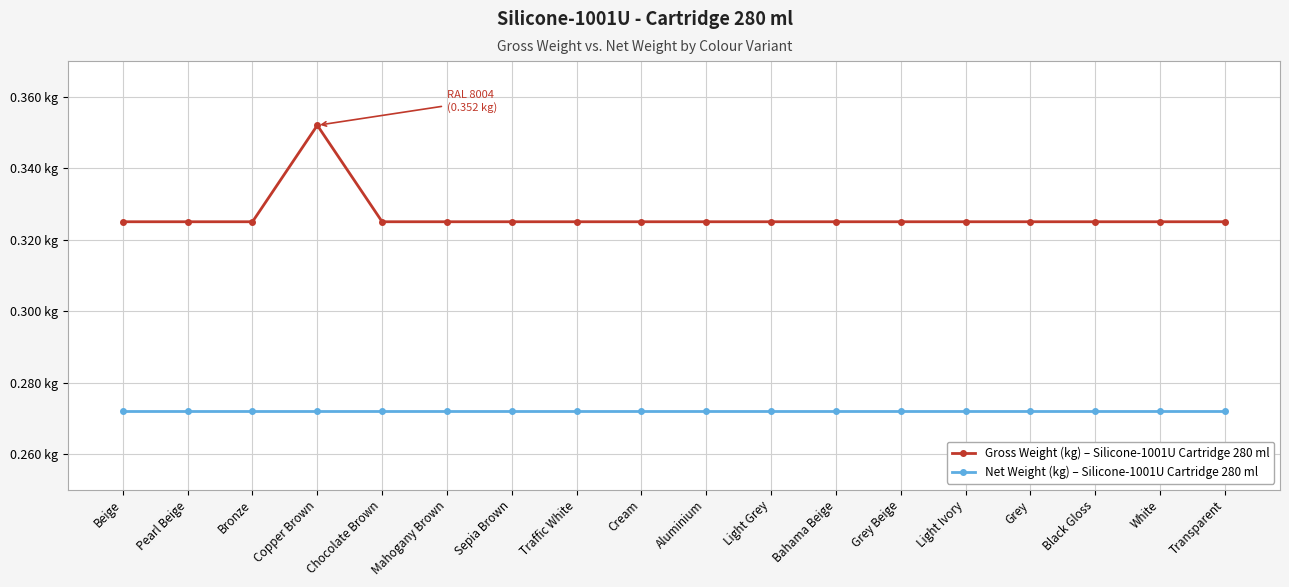

At how many categories does at least one series exceed 0?

18